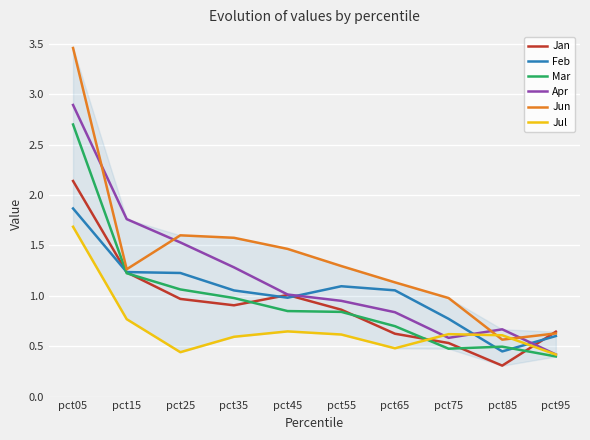

Which category has the lowest value in the Apr series?

pct95